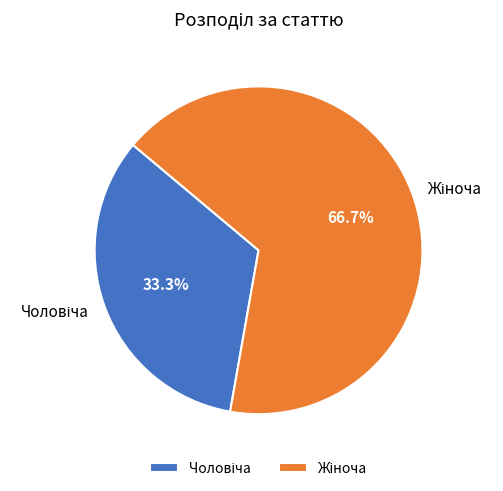

Does any single category account for the majority?

Yes